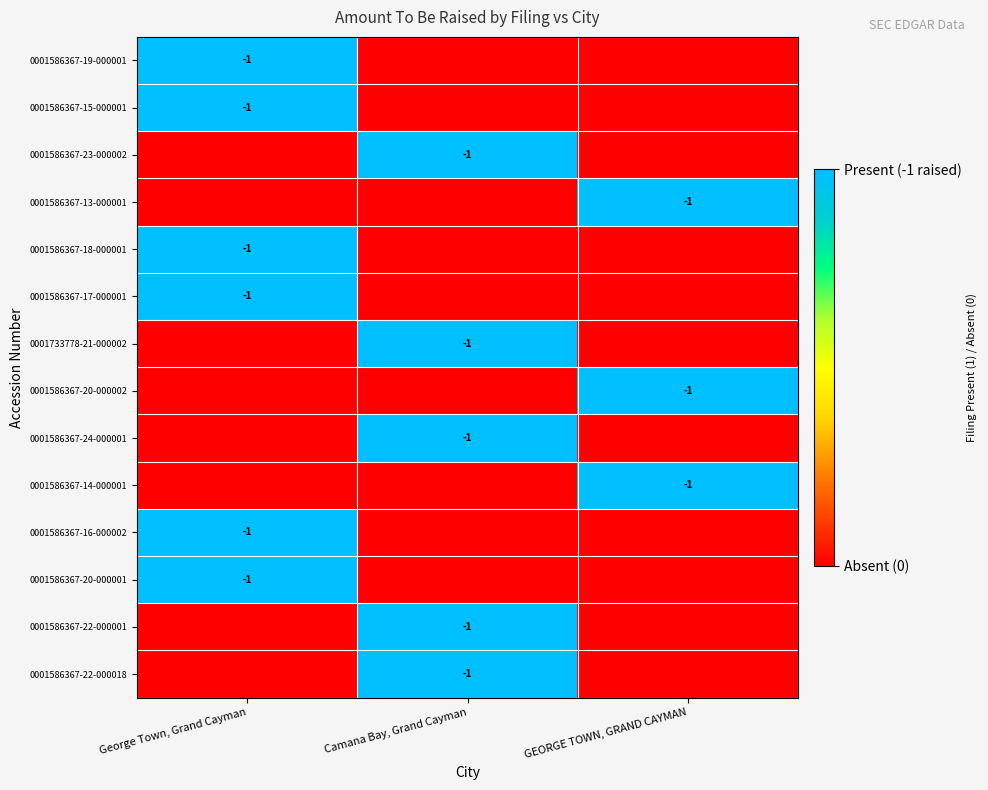

At how many categories does at least one series exceed 0?

3